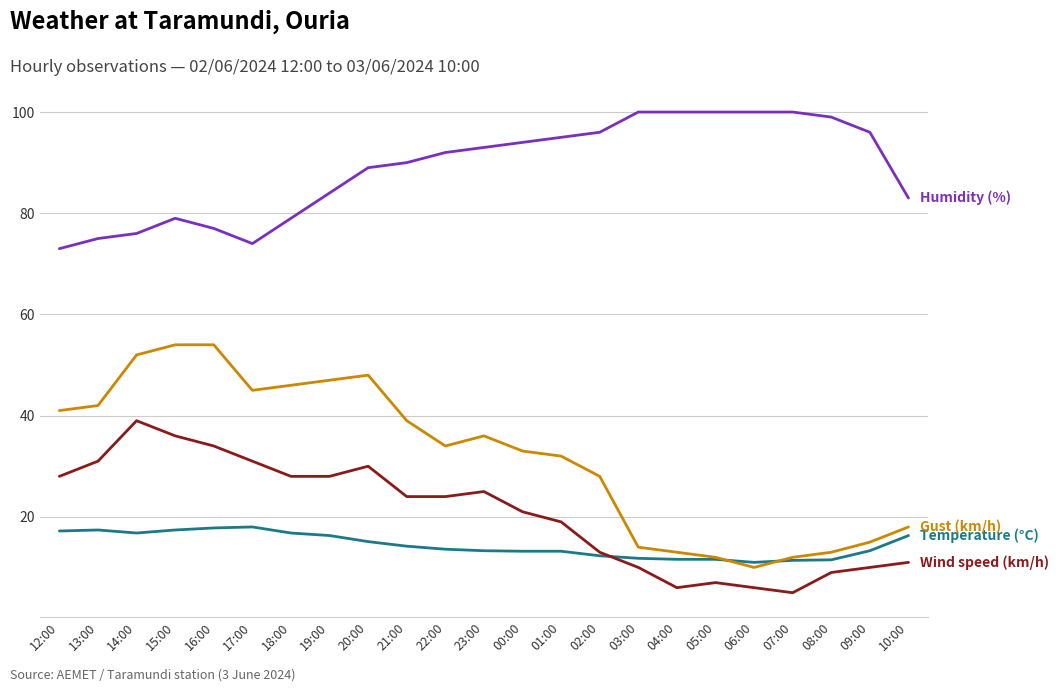

What is the minimum value shown in the chart?

5.0